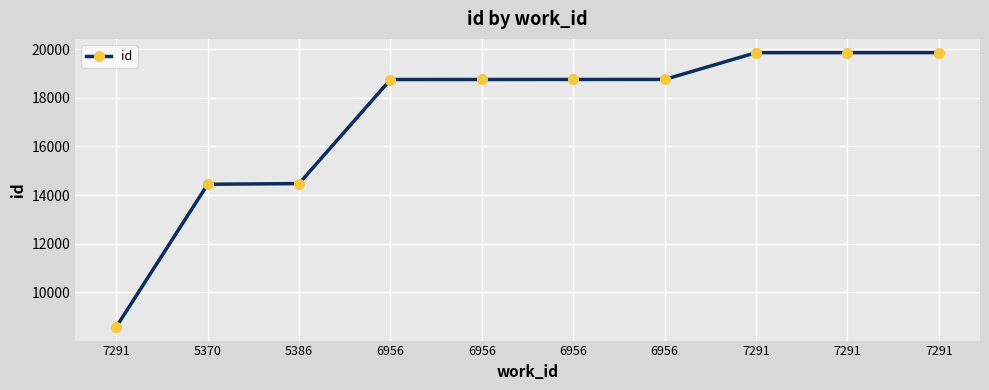

How many categories are shown in the chart?

10